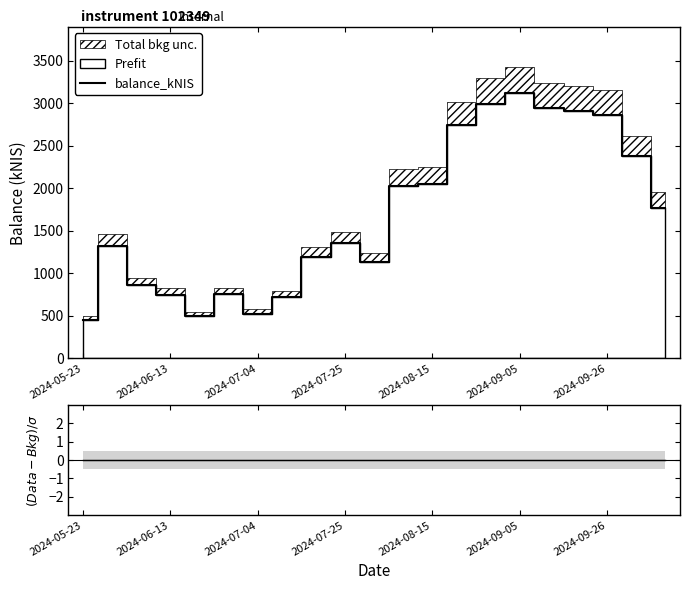

The chart shows a value of 322.2 at 2024-06-13. True or false?

False